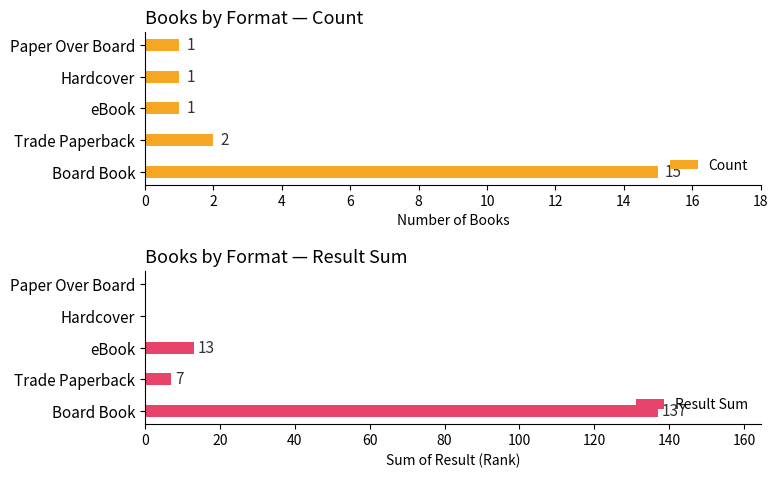

Which series has the largest total across all categories?

Result Sum